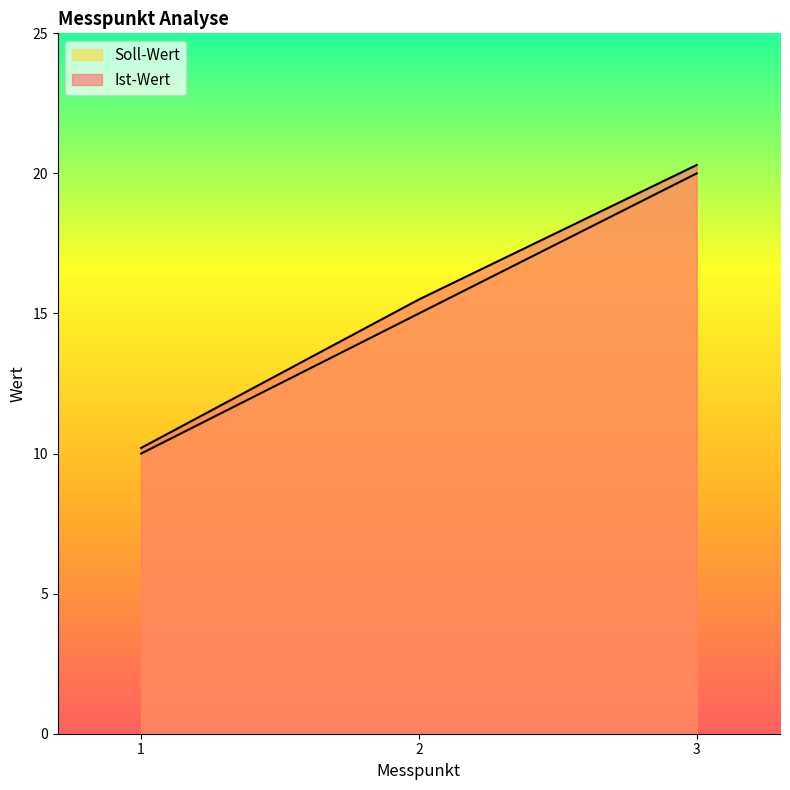

Reading right to left, list all the values displayed in this chart.

Ist-Wert: 3=20.3	2=15.5	1=10.2
Soll-Wert: 3=20.0	2=15.0	1=10.0